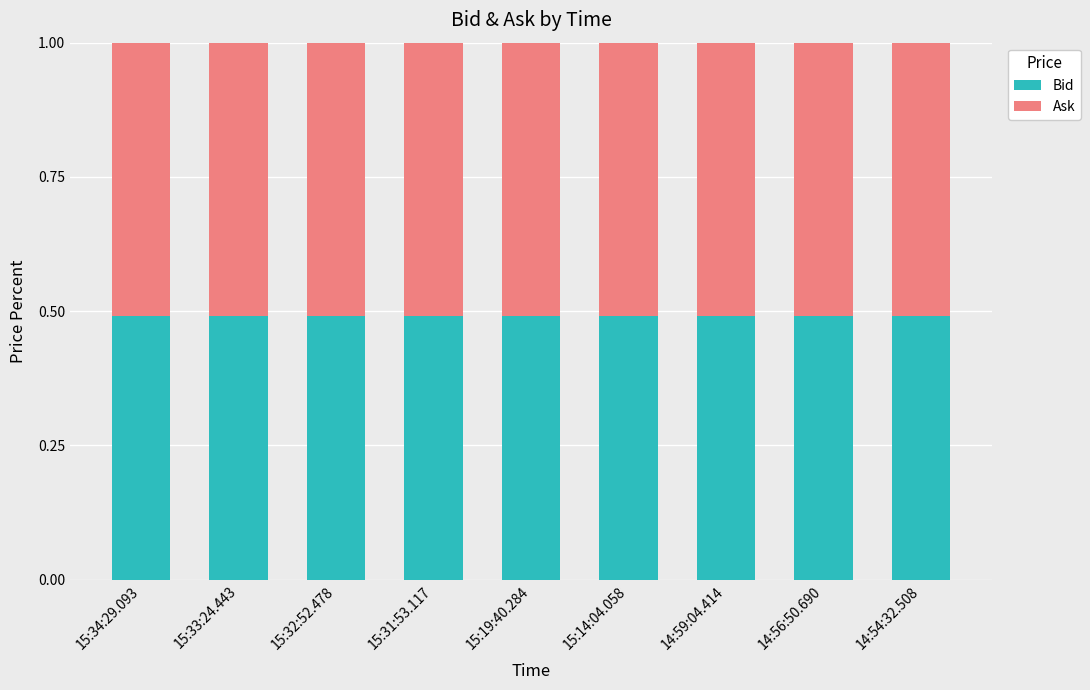

What is the lowest value of the Bid series?

0.5